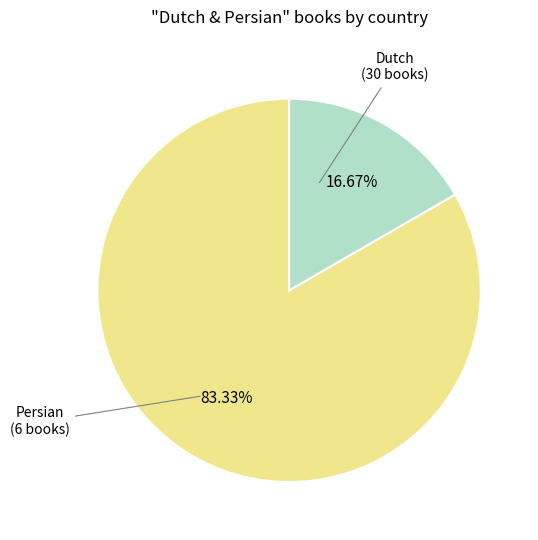

Is there a majority slice in this chart?

Yes